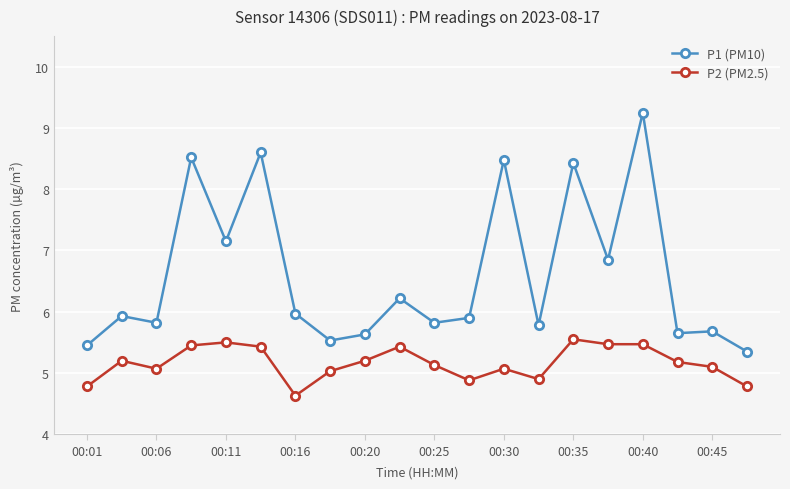

True or false: P2 (PM2.5) has more than 2 points higher than both neighbors.

True